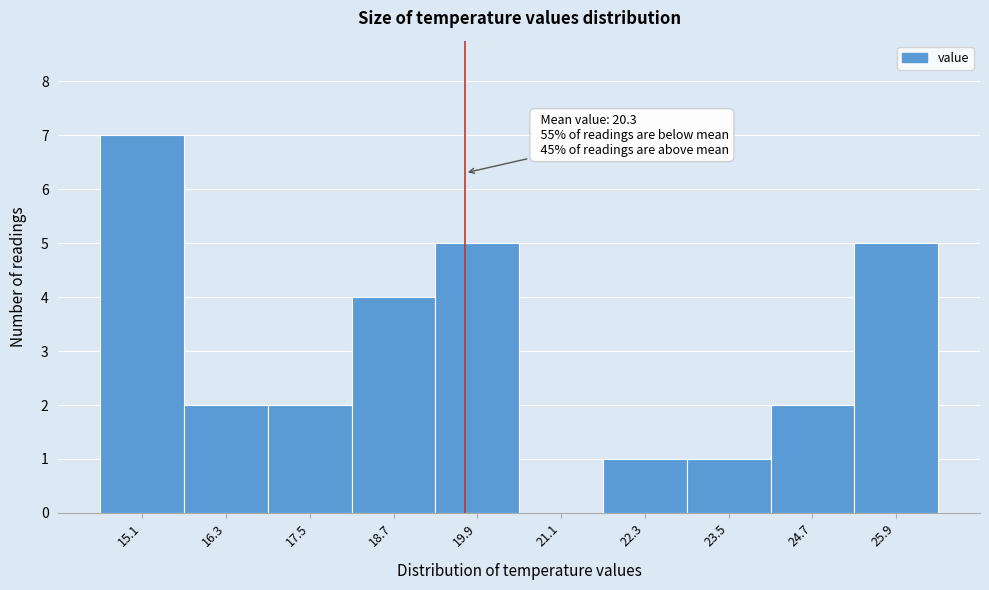

Reading left to right, transcribe all the data shown in this chart.

15.1=7	16.3=2	17.5=2	18.7=4	19.9=5	21.1=0	22.3=1	23.5=1	24.7=2	25.9=5